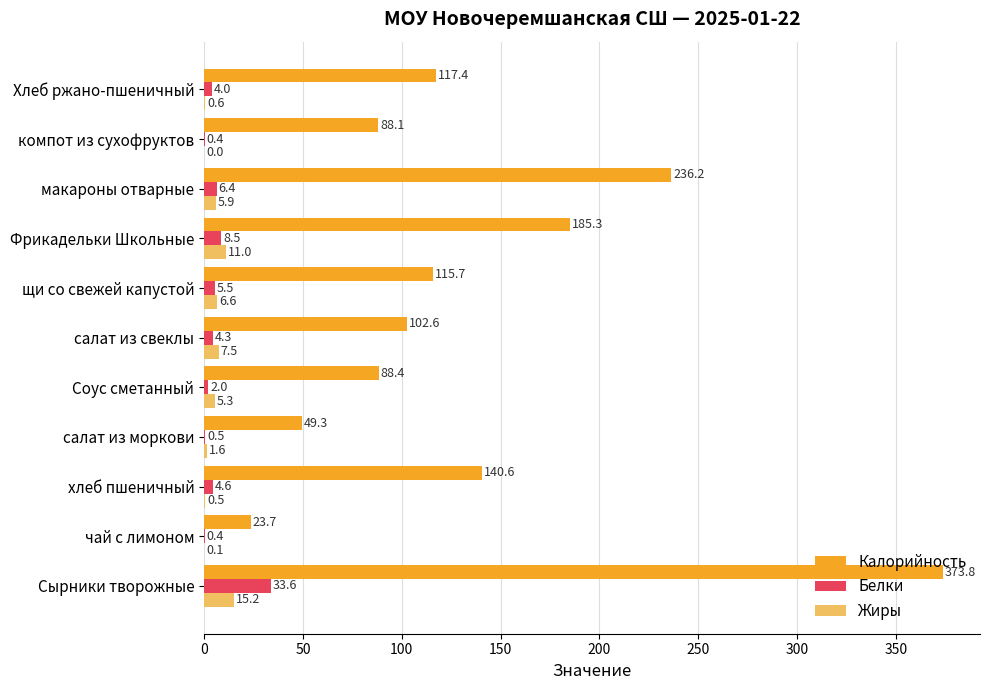

Where is Жиры nearest to the value 7?

щи со свежей капустой